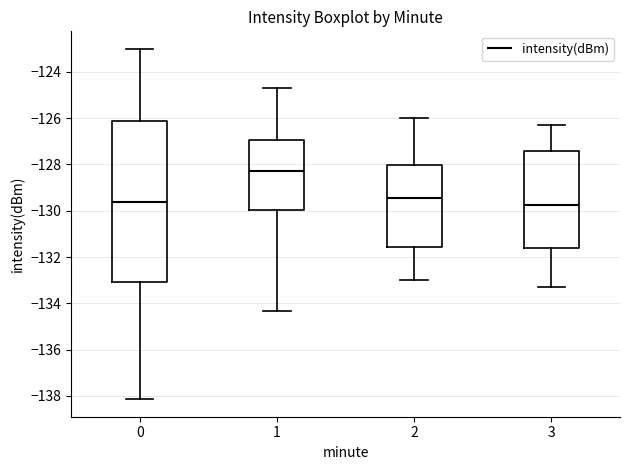

Reading left to right, read every box against the y-axis: the position of its median line, the range the box covers, and the ends of its whiskers. The values are not printed on the chart, so give them approximately, as read against the axis.

0: median -129.6, box -133.0 to -126.2, whiskers -138.2 to -123.0
1: median -128.2, box -130.0 to -127.0, whiskers -134.4 to -124.8
2: median -129.4, box -131.6 to -128.0, whiskers -133.0 to -126.0
3: median -129.8, box -131.6 to -127.4, whiskers -133.2 to -126.2